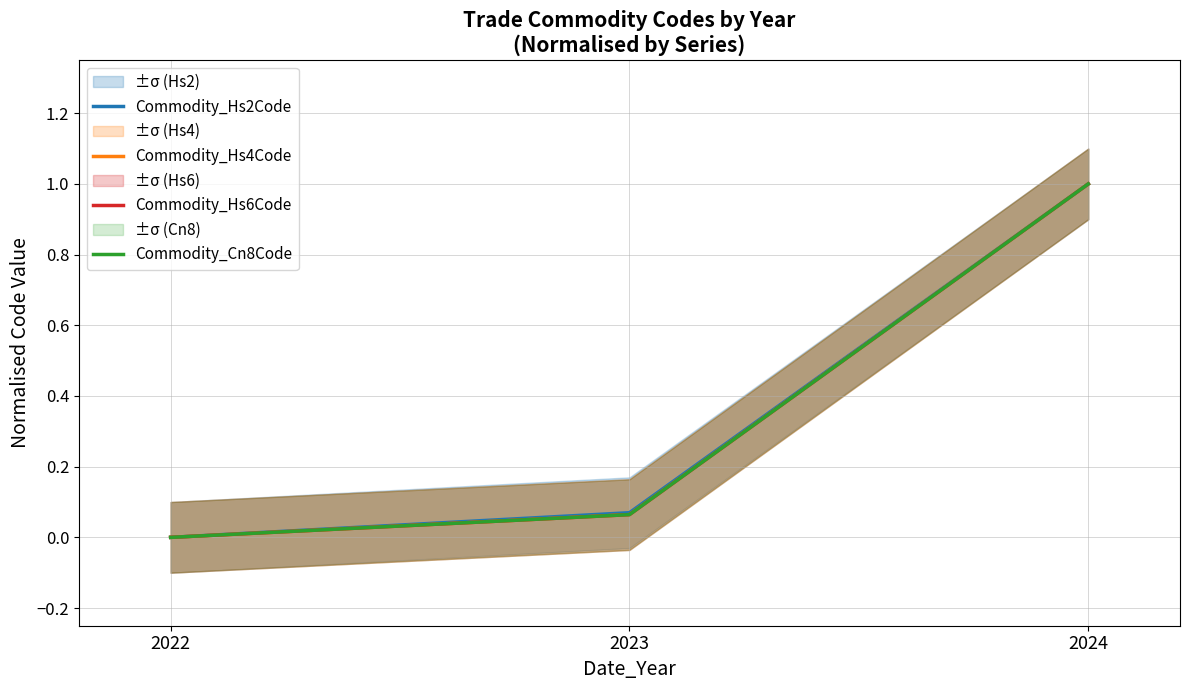

What is the value of the Commodity_Cn8Code point at the 2nd from the left?

0.1